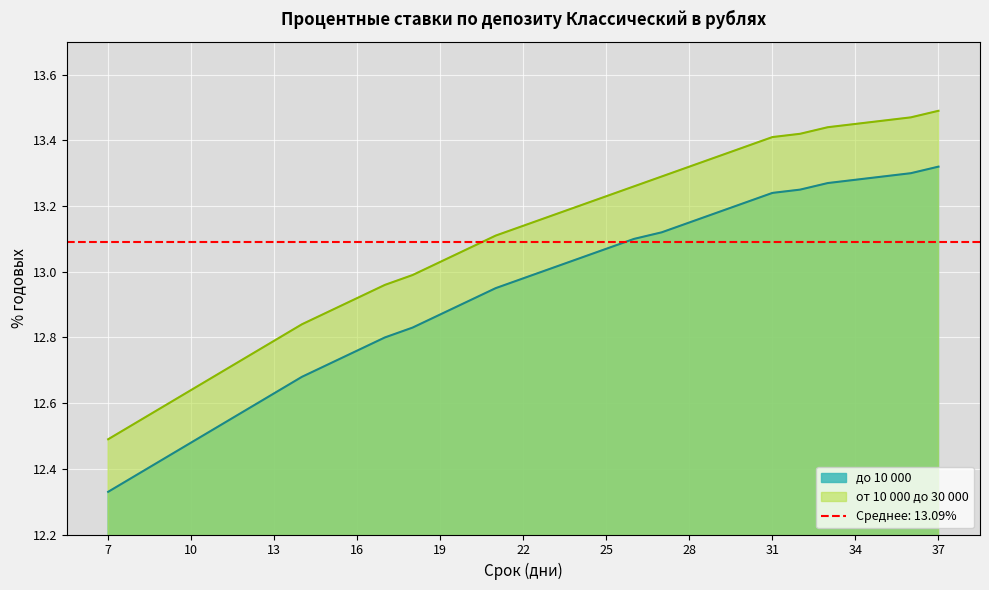

At which category is the sum across all series the highest?

37